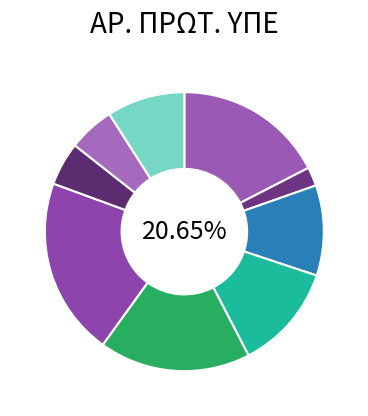

Combined, do 8 and 9 account for over 50%?

No